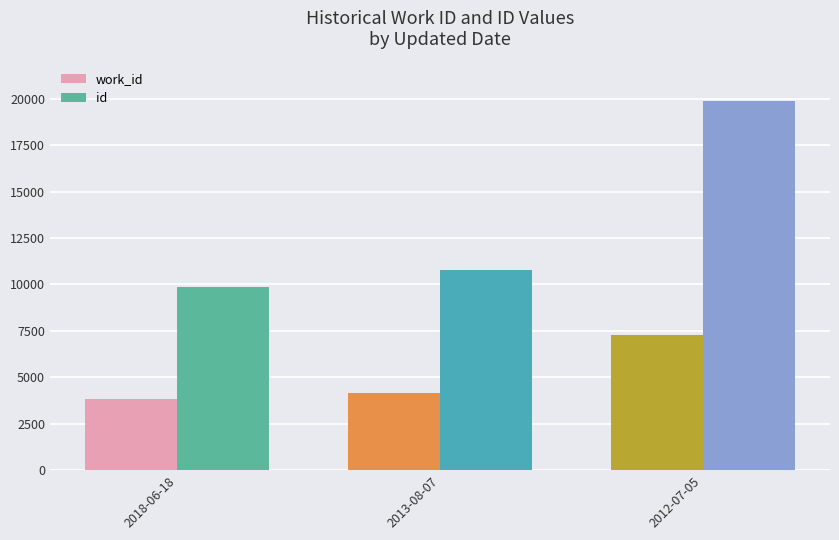

Which series has the largest total across all categories?

id